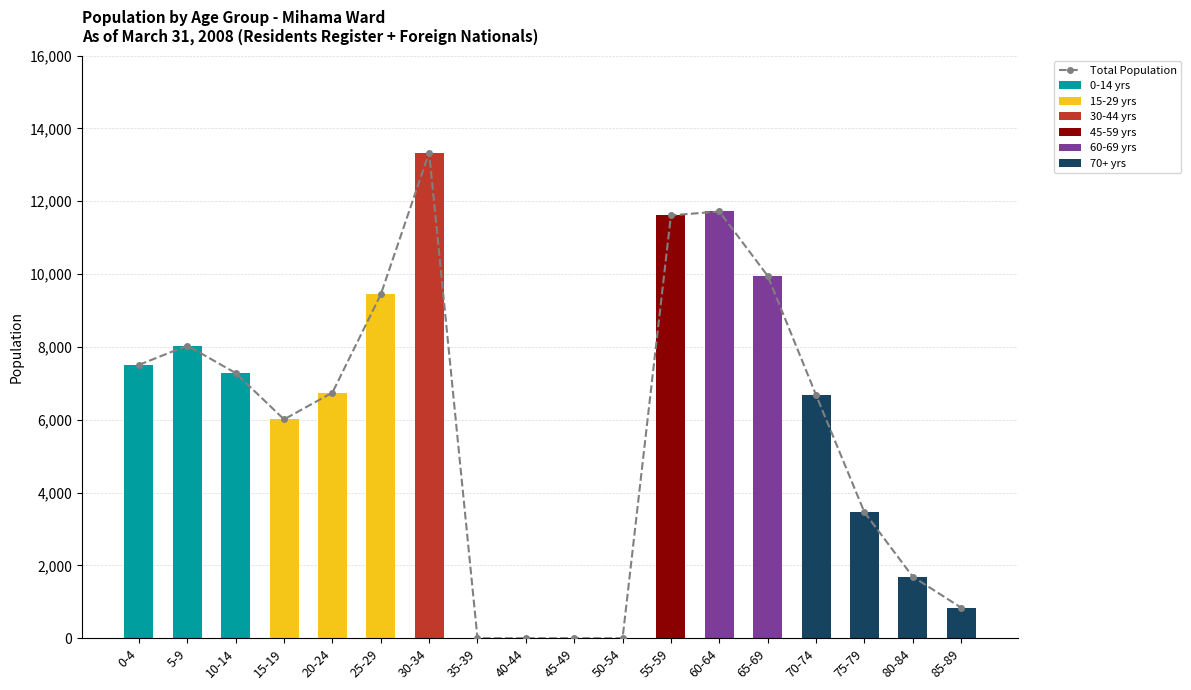

Which series changed the most between 10-14 and 75-79?

Young (0-14)